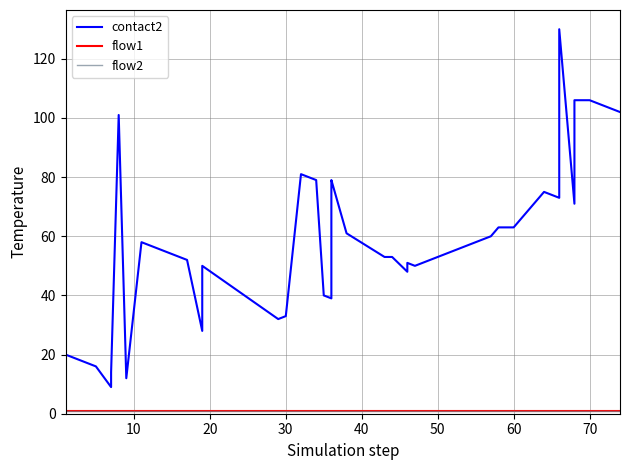

Which series has the largest range (max minus min)?

contact2